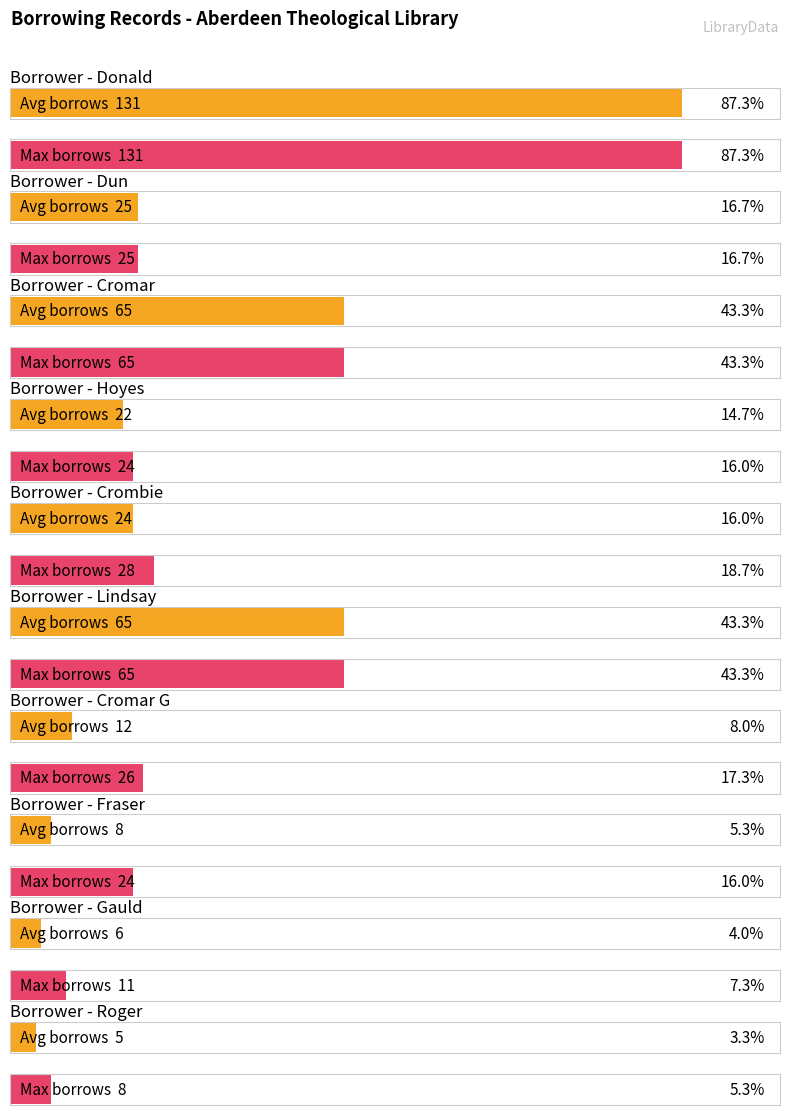

At which label is Average utilization closest to 68?

Cromar